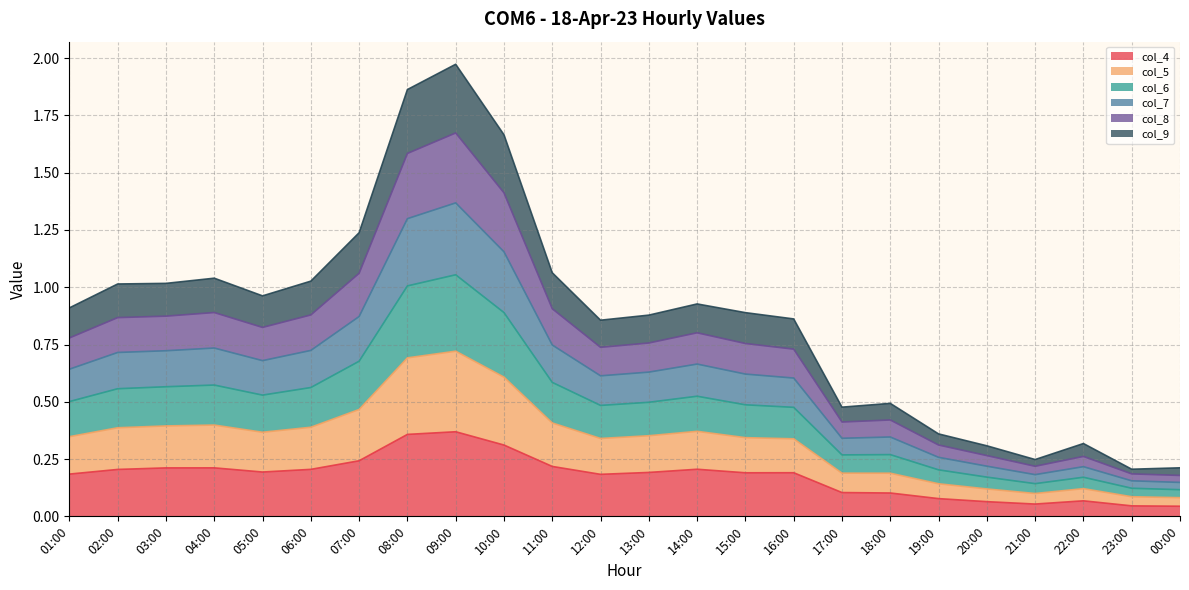

What is the total value across all series at 03:00?

1.0